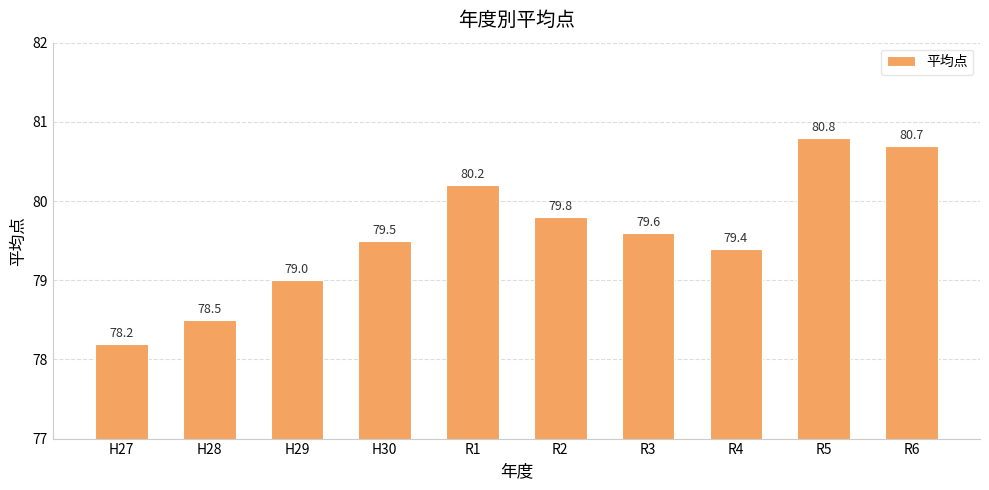

What is the sum of all values?

795.7